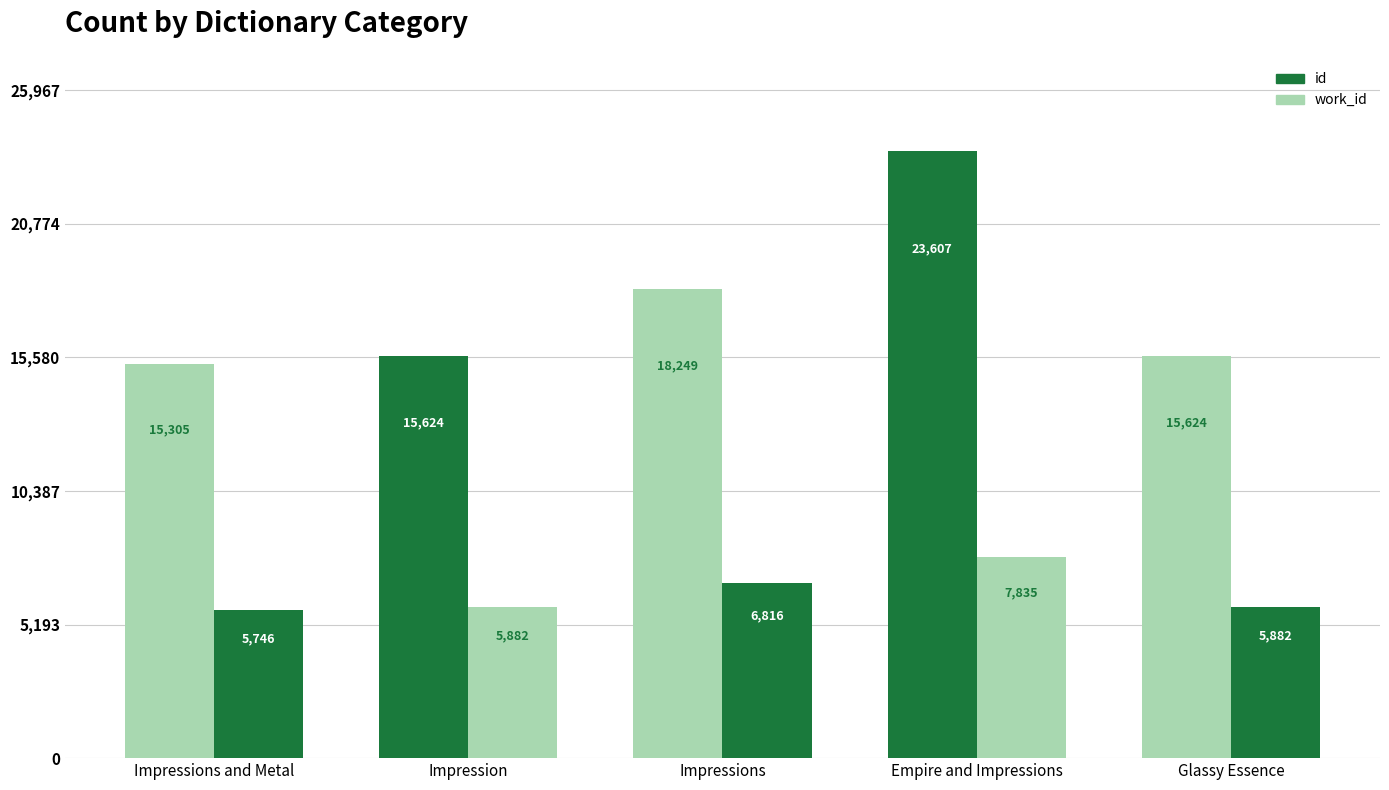

How many bars are there in each group?

2